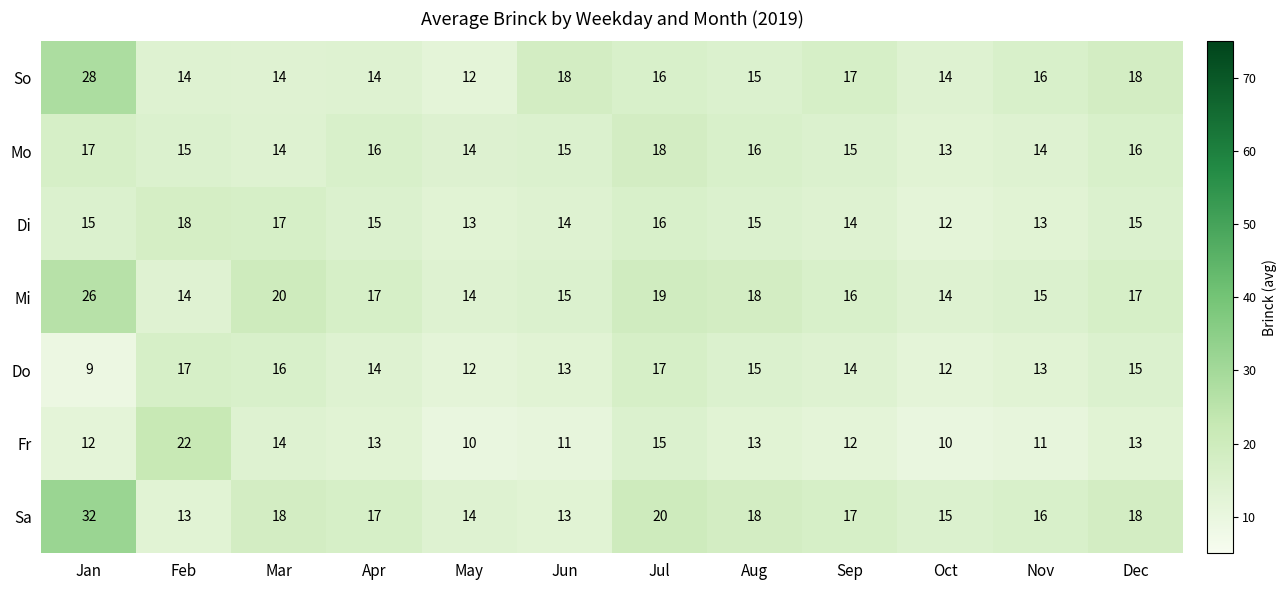

At which label is Mi closest to 20?

Mar